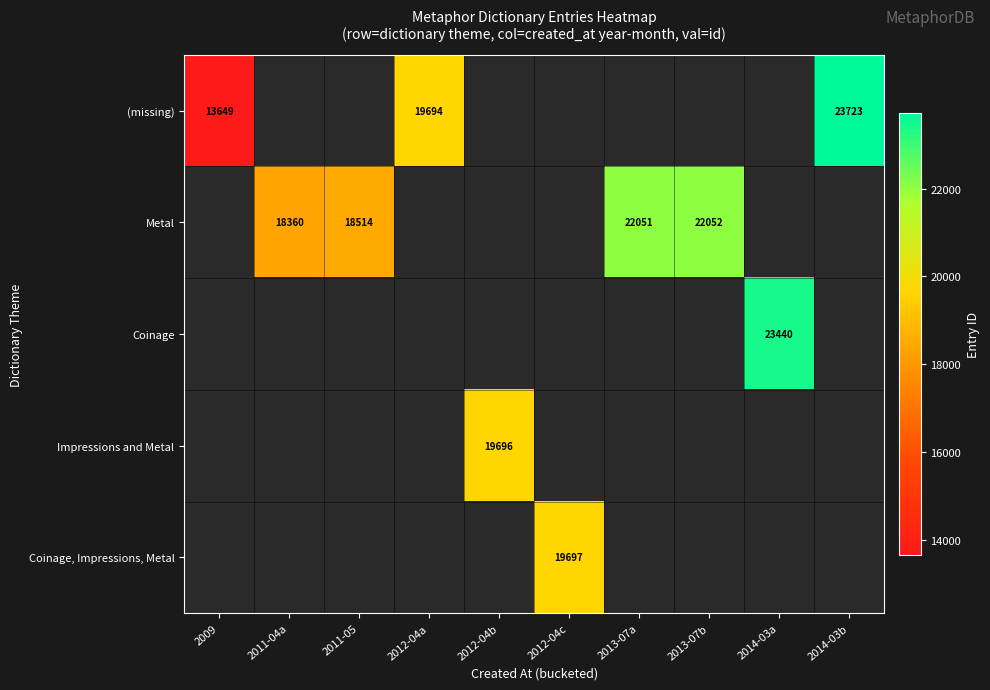

Which has a higher value, 2011-05 or 2012-04a?

2012-04a